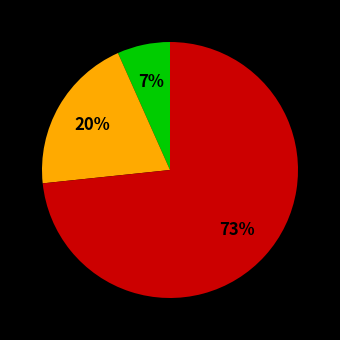

To the nearest percent, what is the average slice percentage?

33%